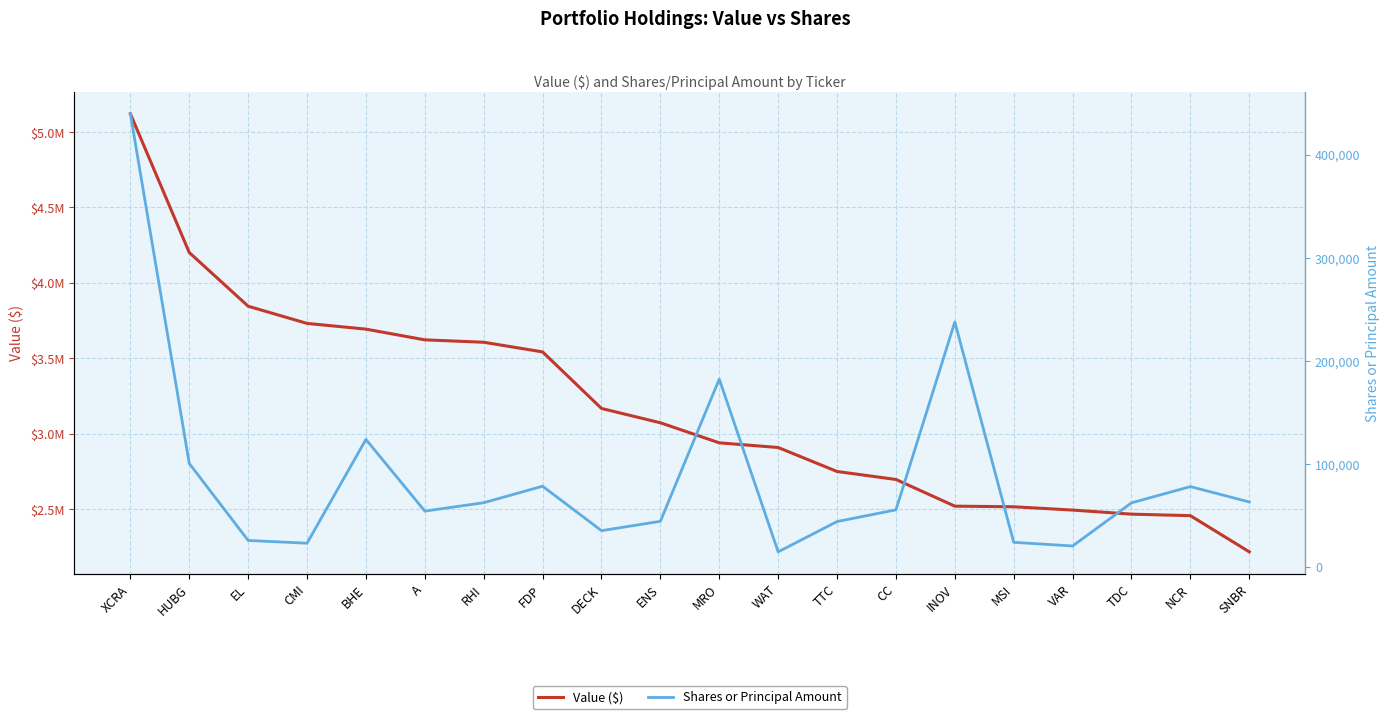

What position from the left is HUBG?

2